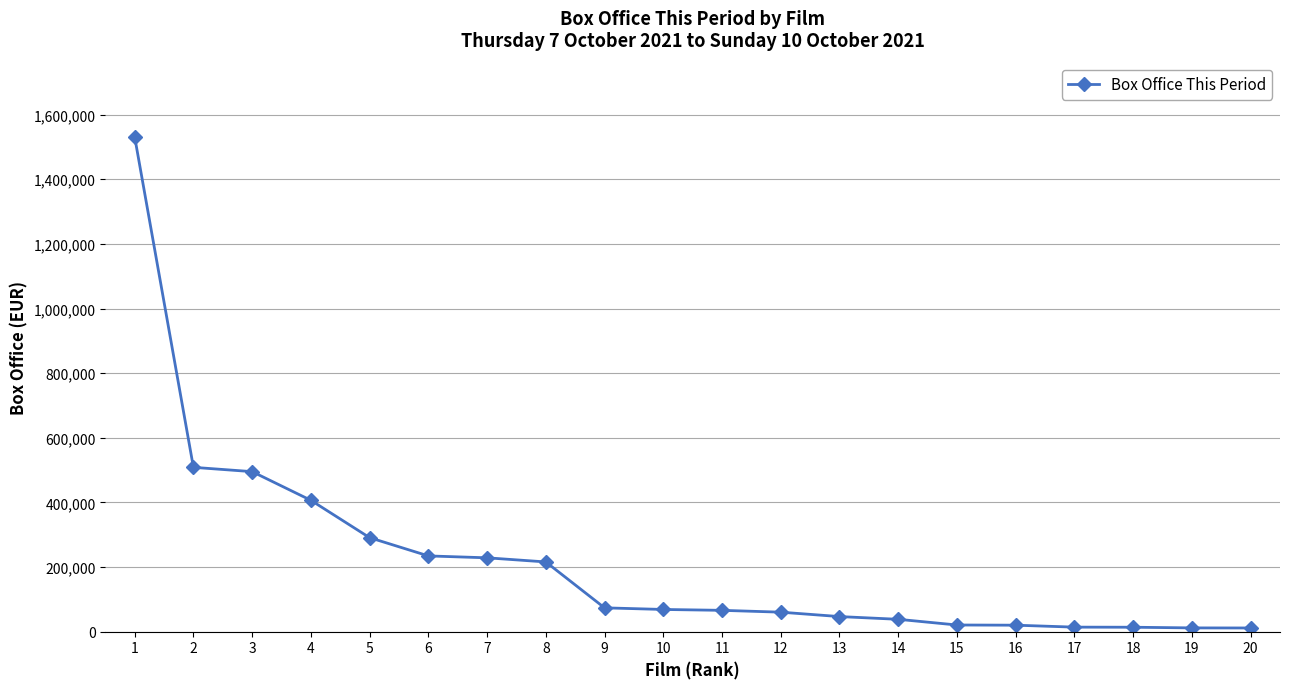

The value at 6 is 234463.3. True or false?

True